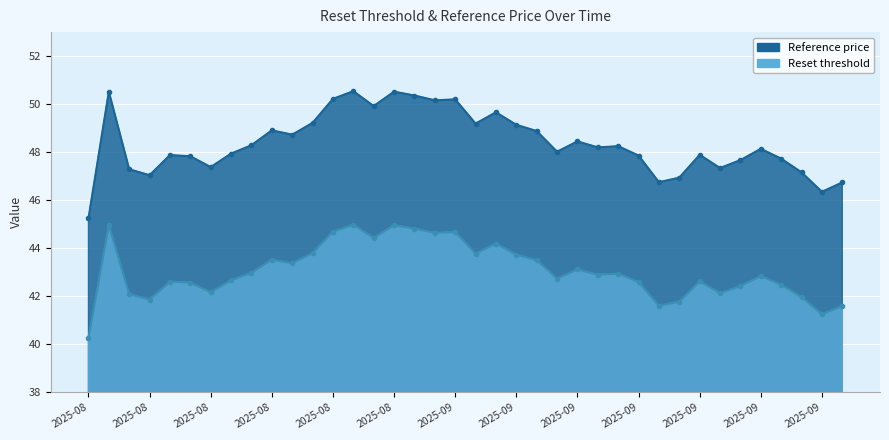

What is the total value across all series at 2025-08-25?

95.5